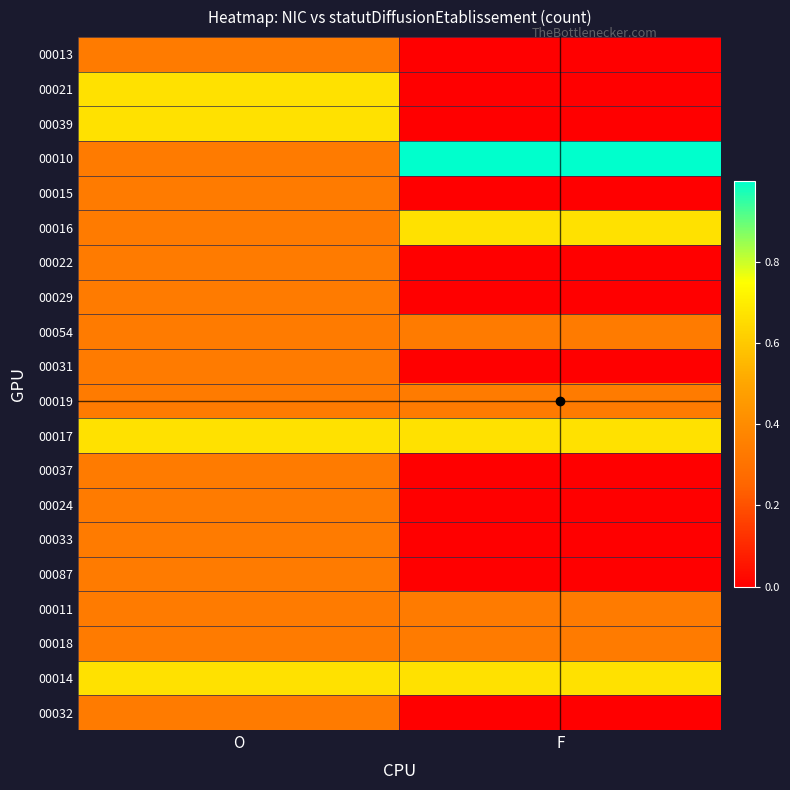

Between O and F, which series saw the biggest shift?

00010